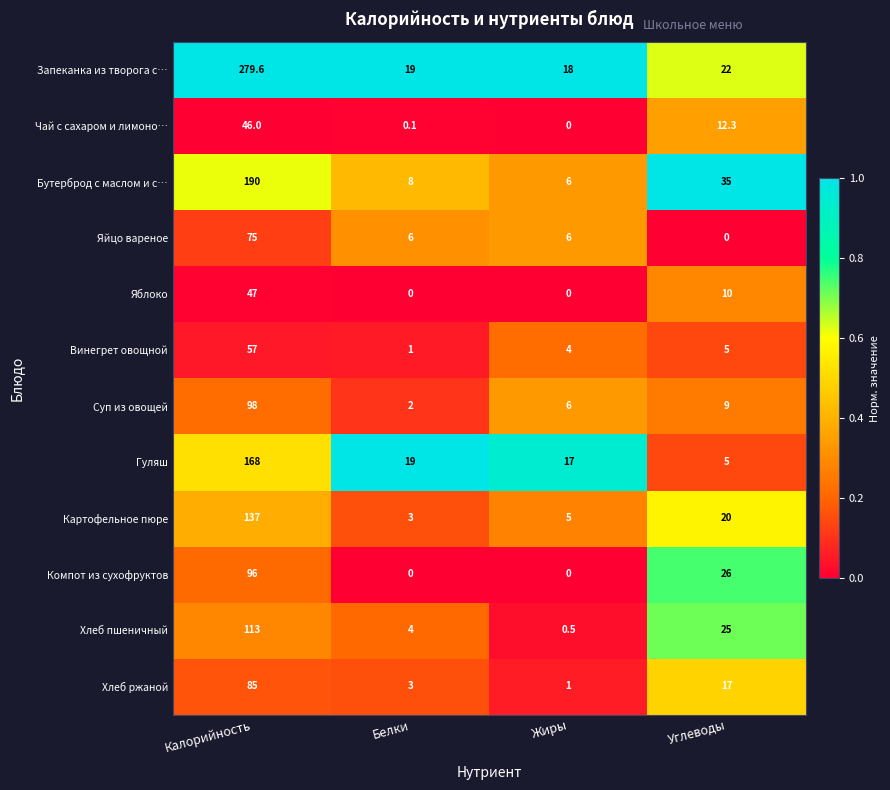

Count the number of data series in this chart.

12